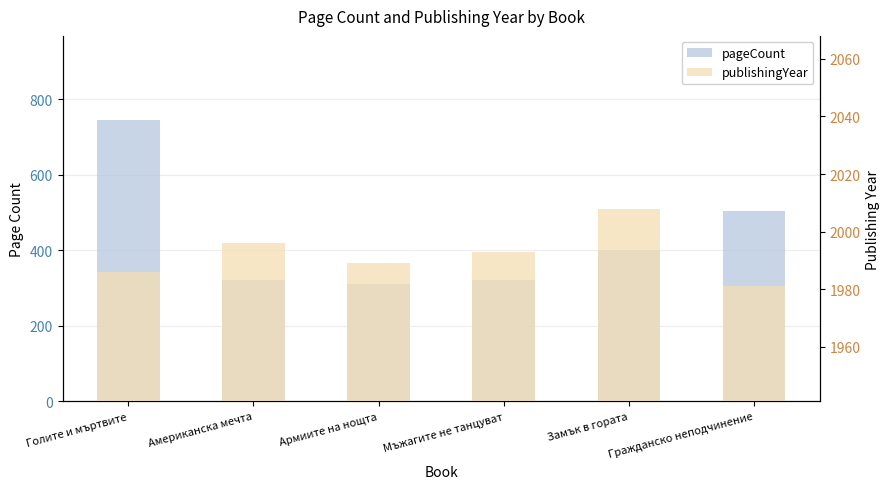

True or false: pageCount has a value of 148 at Мъжагите не танцуват.

False